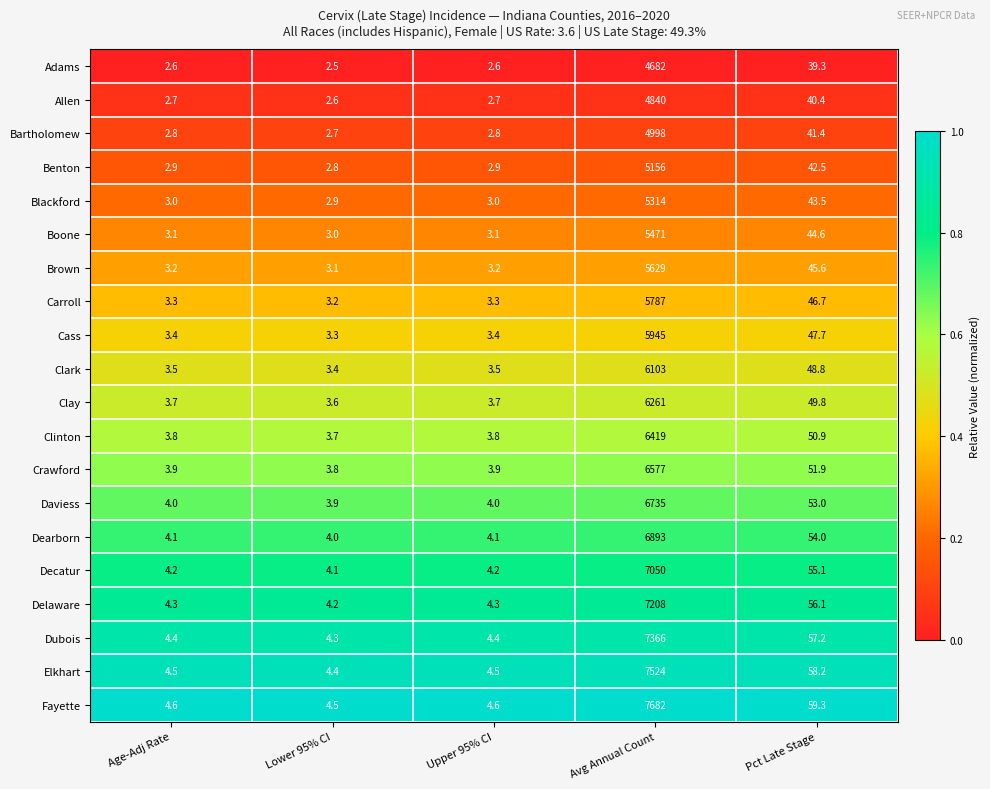

What is the sum of the Bartholomew values at Pct Late Stage and Lower 95% CI?

44.1